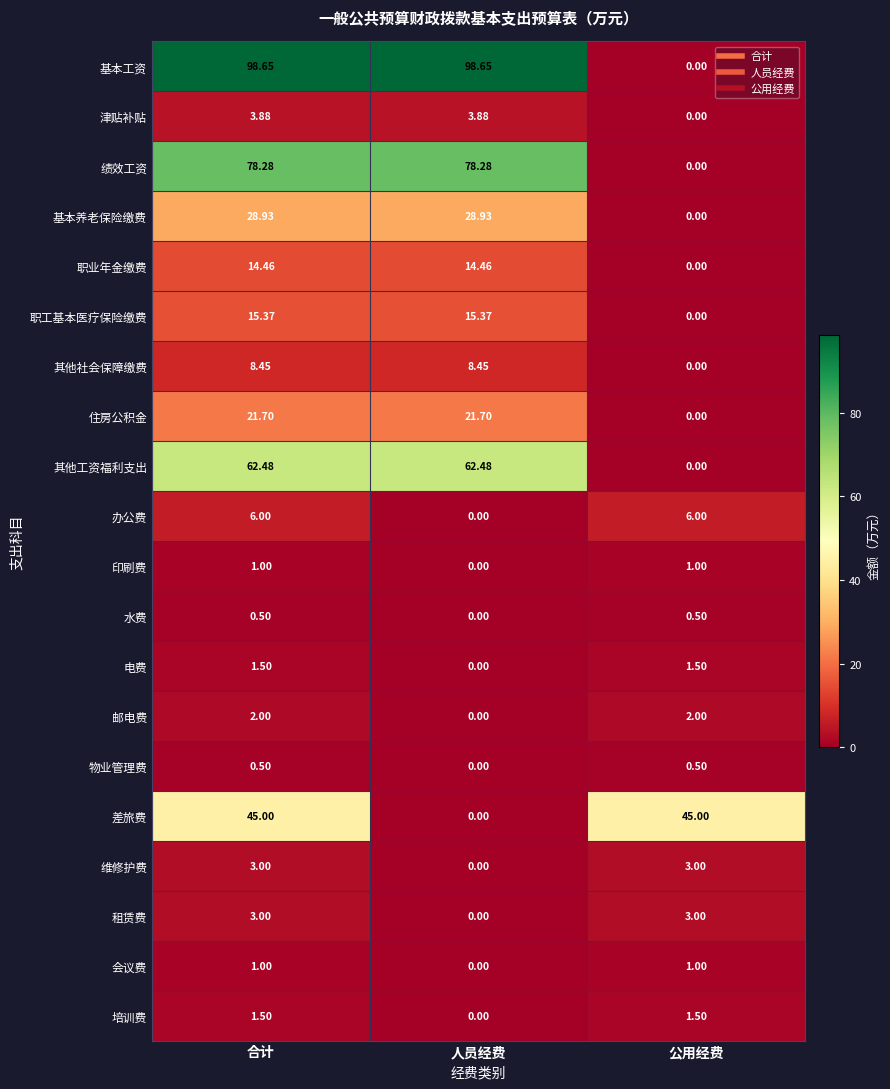

At which label is 印刷费 closest to 0?

人员经费